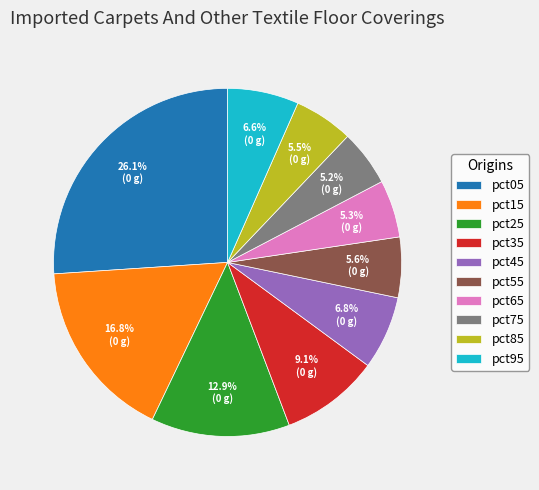

Does pct25 account for over 50% of the chart?

No